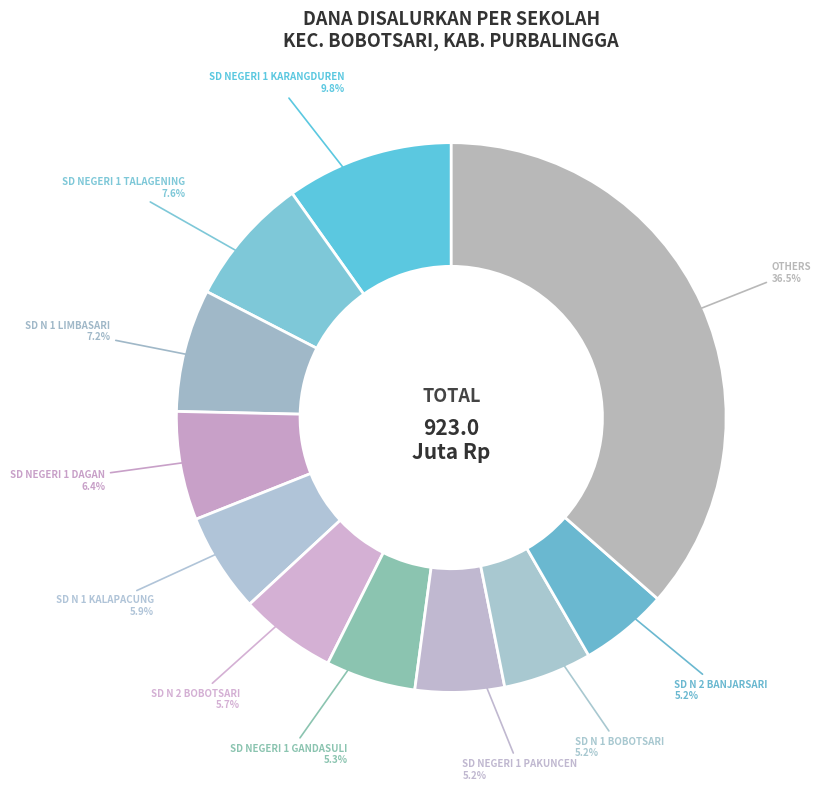

What is the largest slice in the pie chart?

OTHERS